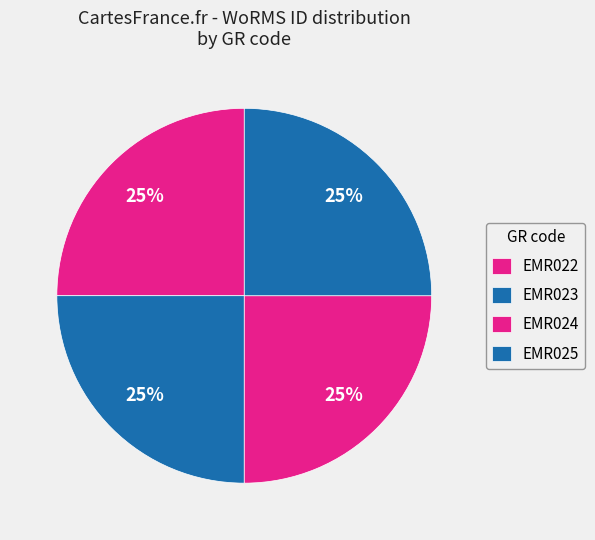

What is the ratio of the value at EMR022 to the value at EMR025?

1.0